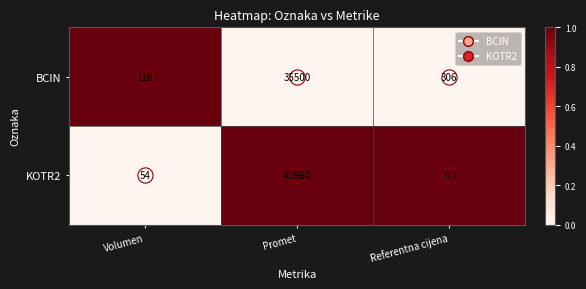

At which category is the sum across all series the highest?

Promet